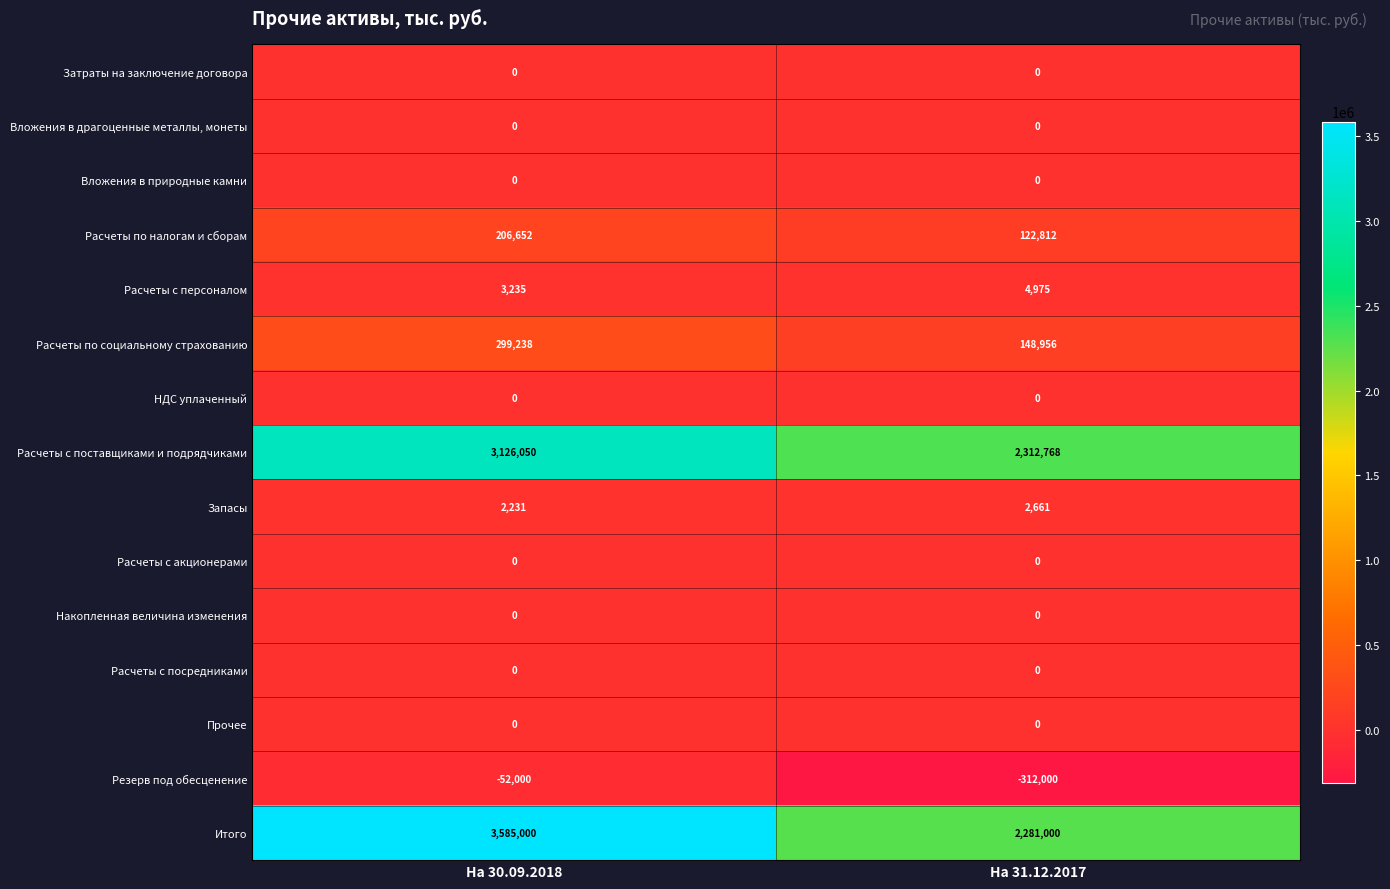

The Расчеты по налогам и сборам series shows 365065 at На 30.09.2018. True or false?

False